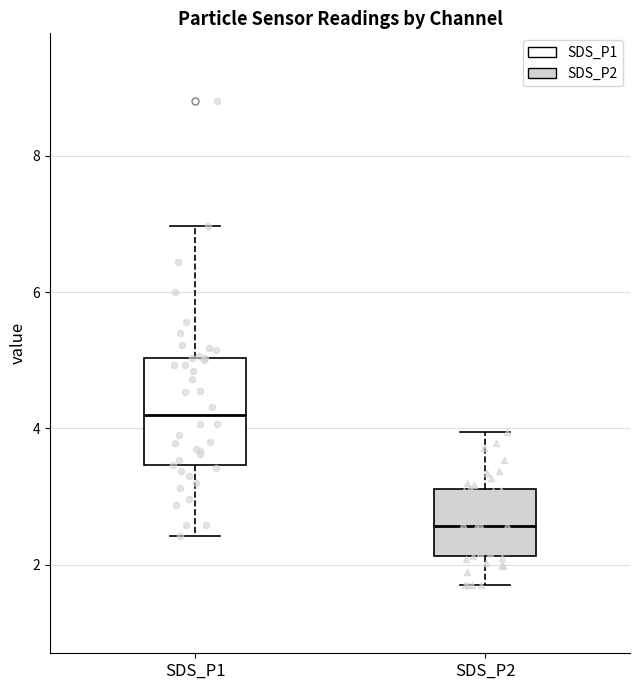

Which box is the tallest, from its lower edge to its upper edge?

SDS_P1